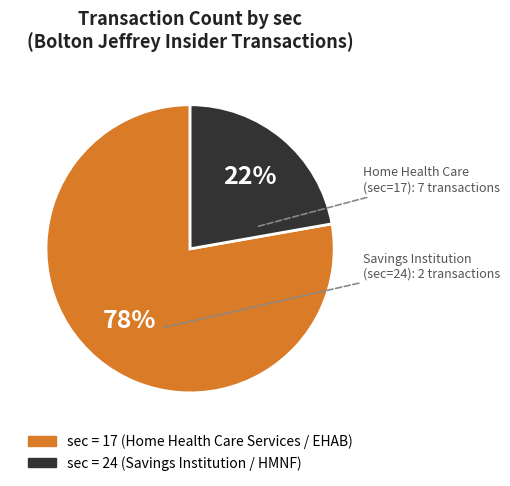

How many slices are in this pie chart?

2